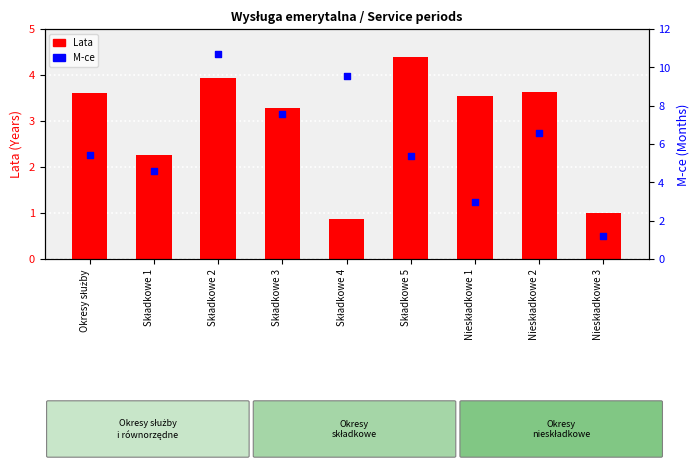

Which series has the largest total across all categories?

M-ce